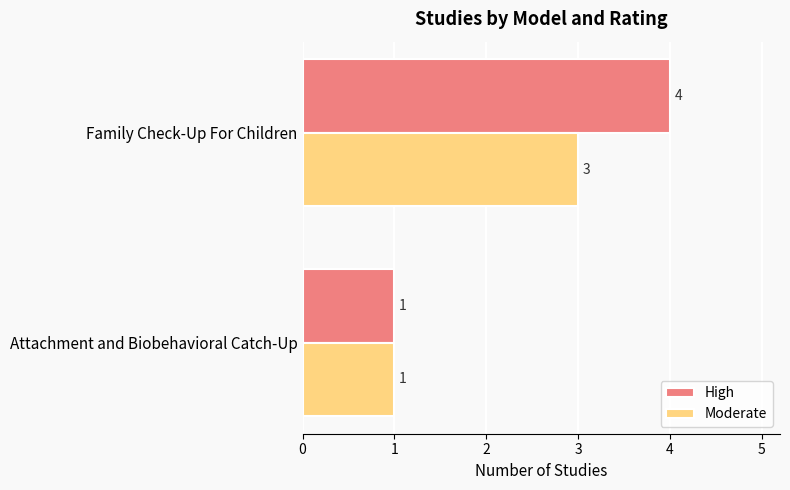

At how many categories does at least one series exceed 2?

1